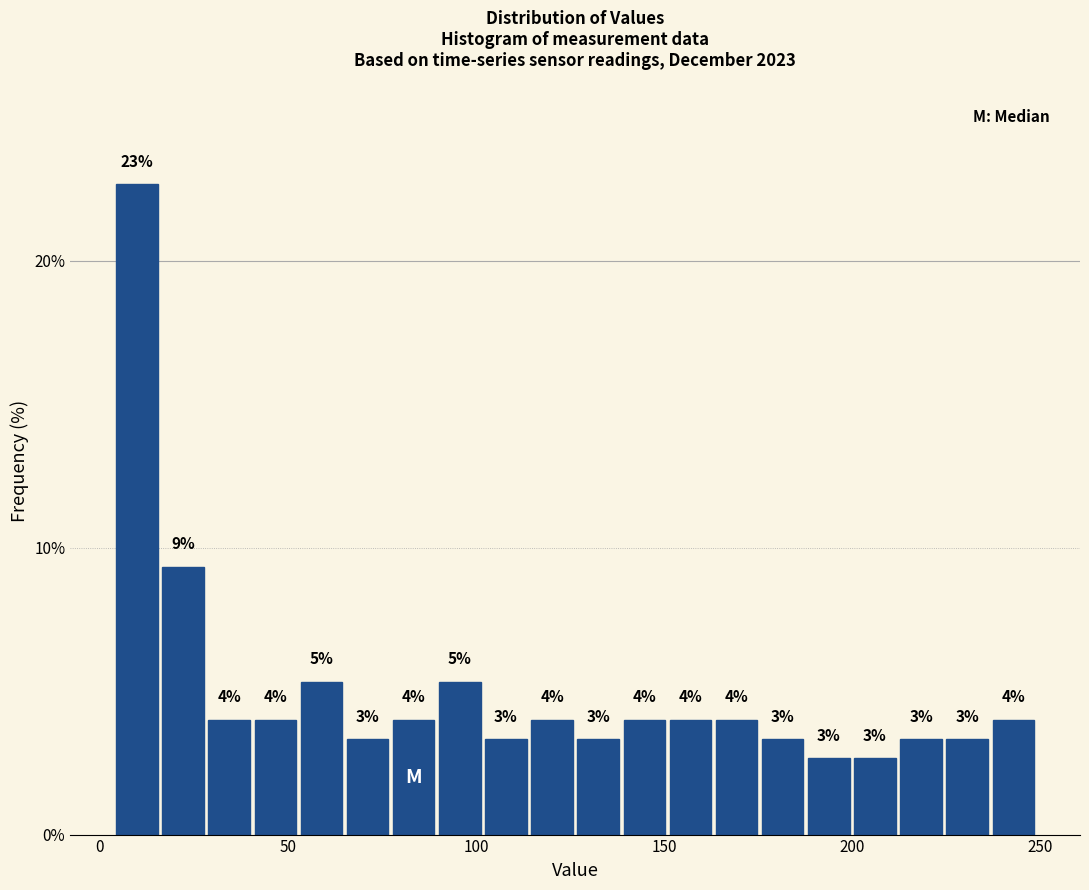

Read against the x-axis, roughly where is the centre of the tallest bar?

10